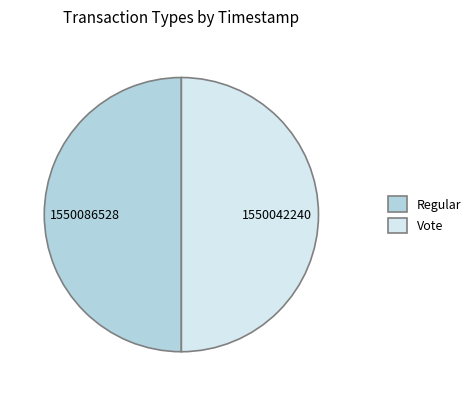

How many segments does this pie chart have?

2